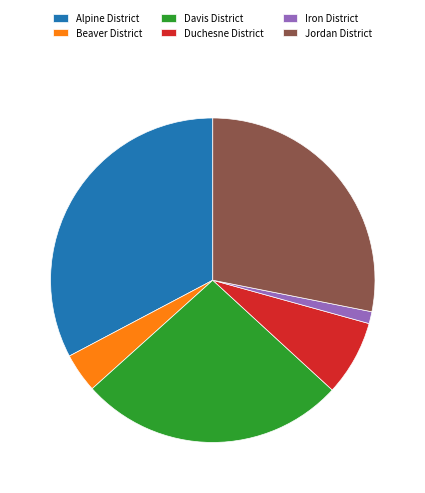

Which slice is the smallest?

Iron District